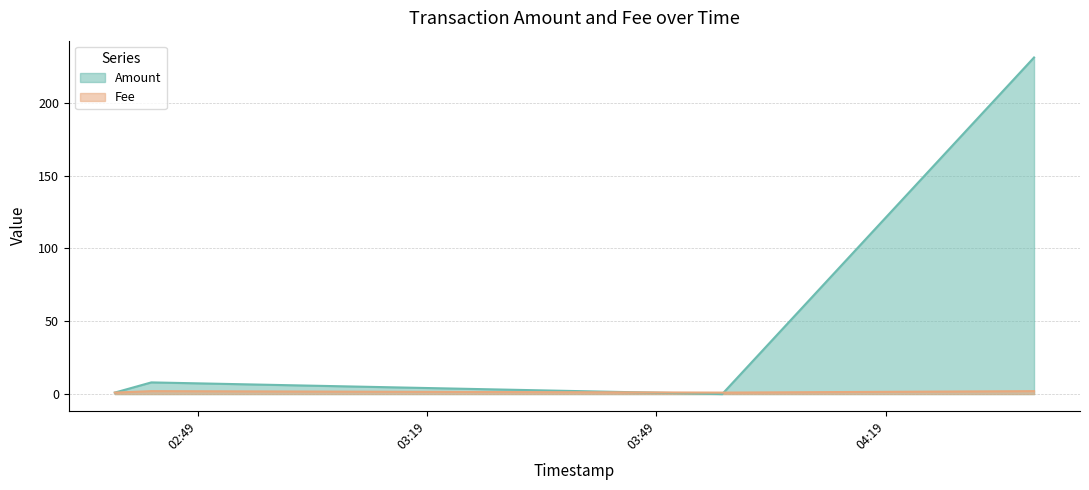

List the series in order of their peak value, lowest first.

Fee, Amount